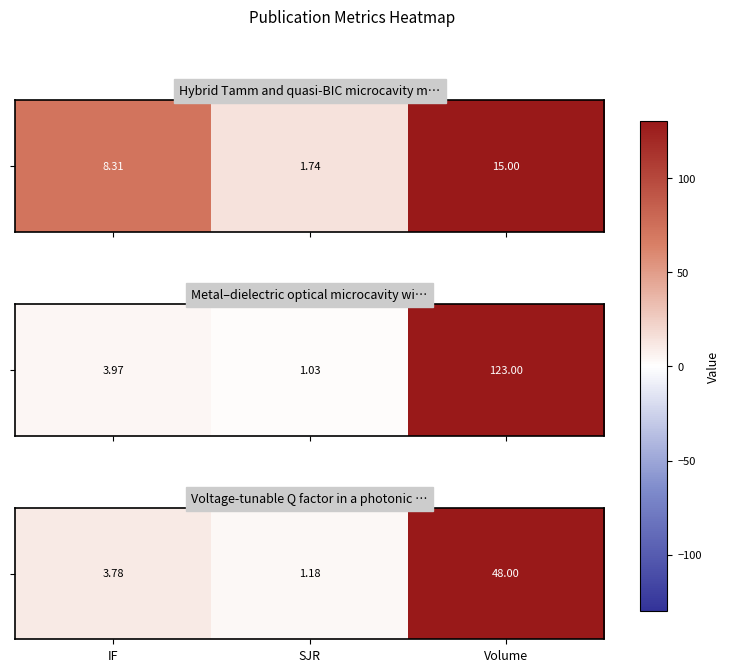

What is the change in value from IF to SJR?

-2.6